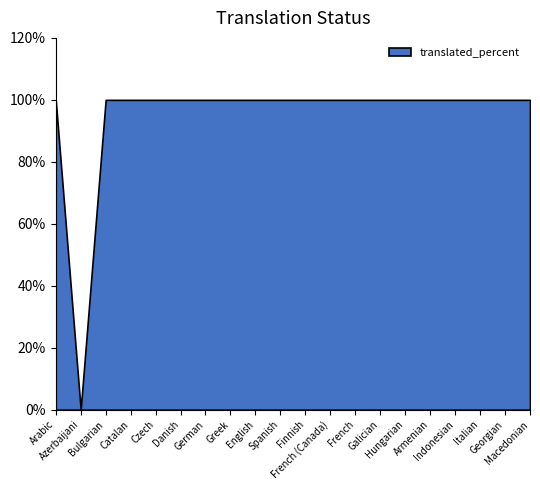

How many values are above zero?

19